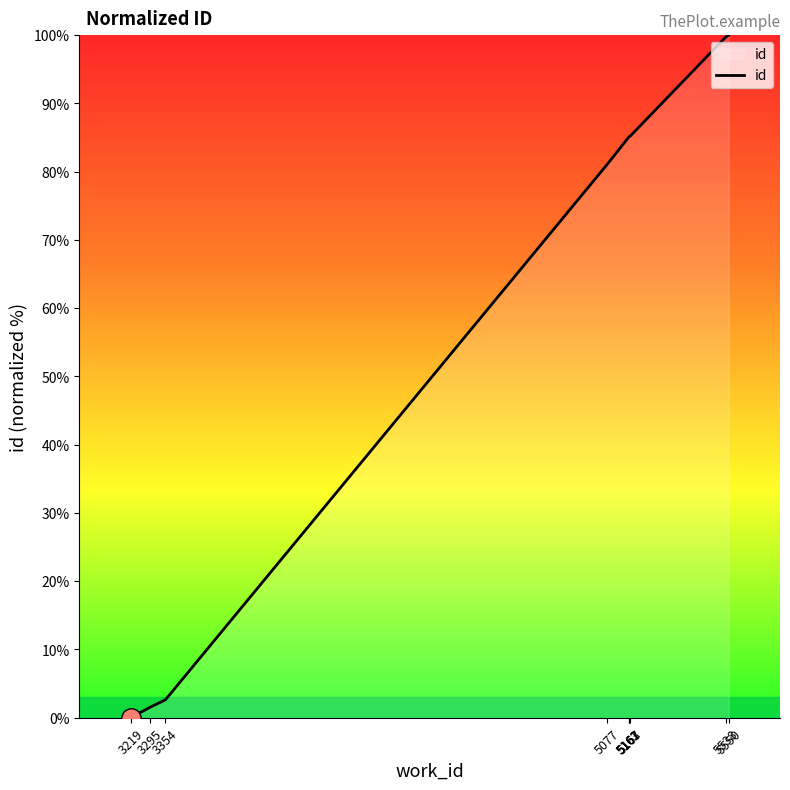

How many lines are shown in the chart?

1